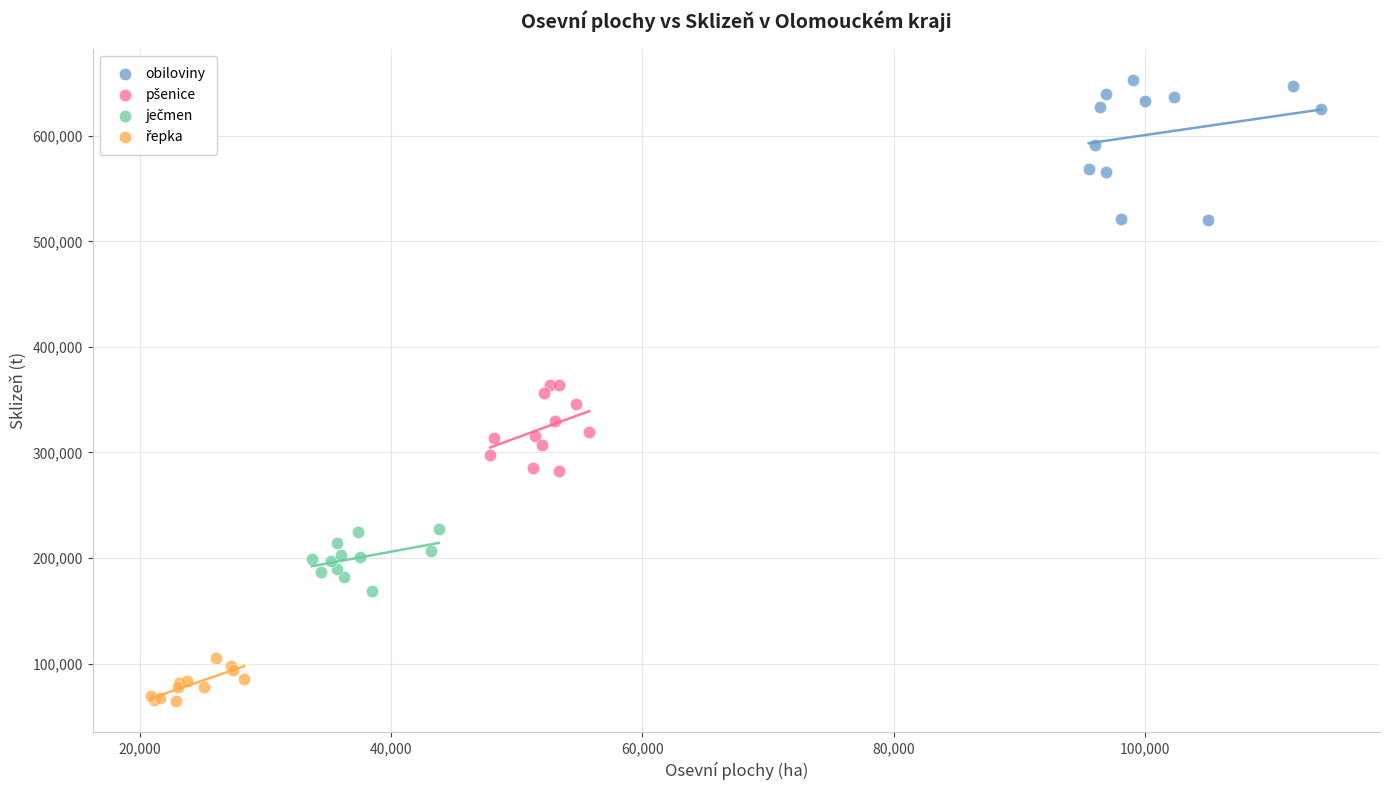

Which series has the largest Y range (max minus min)?

obiloviny